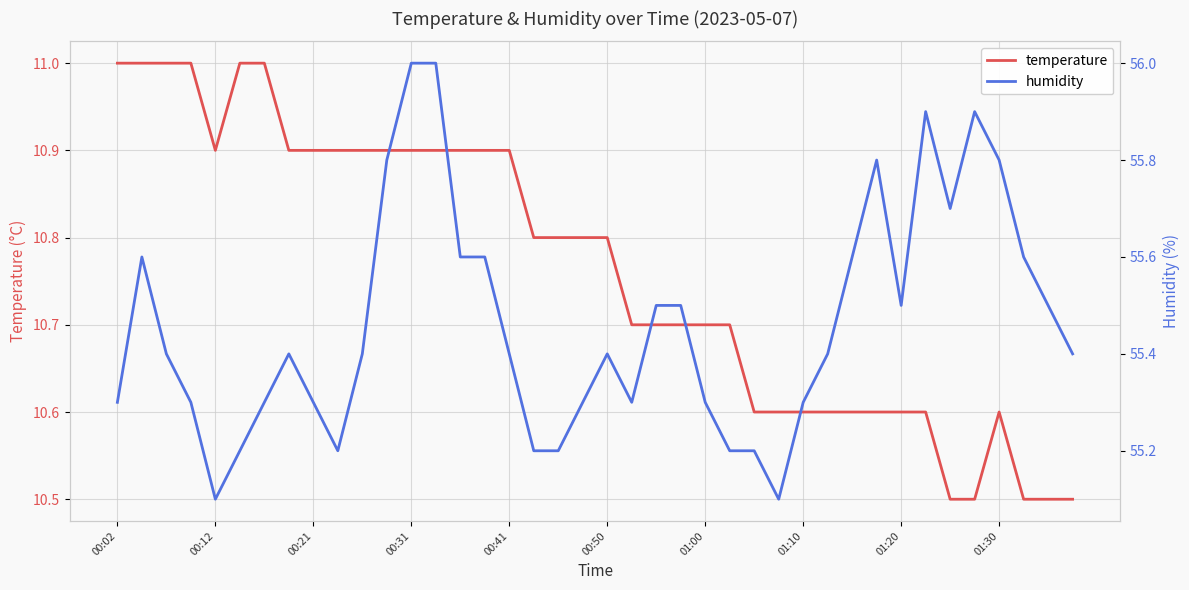

How many data points does each series have?

40